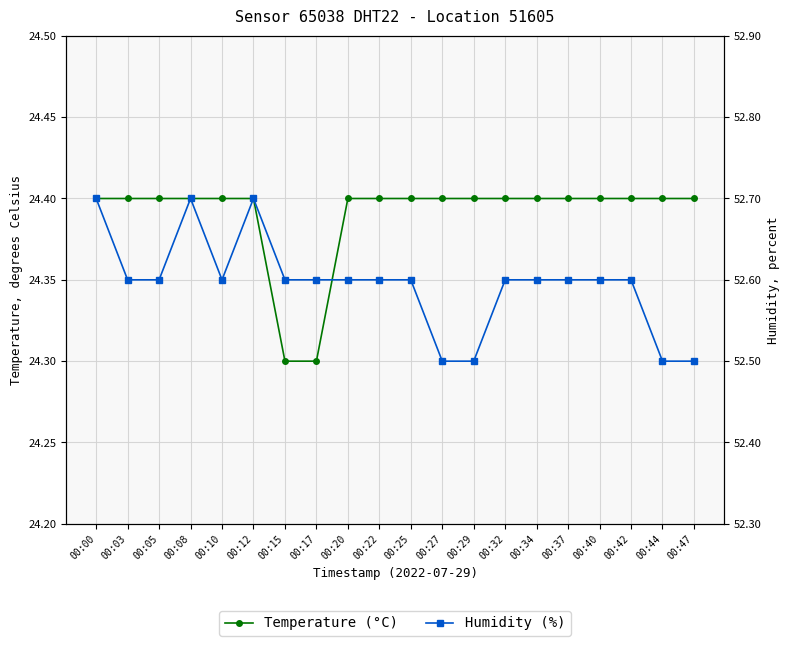

Reading left to right, what are all the values shown in this chart?

Temperature (°C): 00:00=24.4	00:03=24.4	00:05=24.4	00:08=24.4	00:10=24.4	00:12=24.4	00:15=24.3	00:17=24.3	00:20=24.4	00:22=24.4	00:25=24.4	00:27=24.4	00:29=24.4	00:32=24.4	00:34=24.4	00:37=24.4	00:40=24.4	00:42=24.4	00:44=24.4	00:47=24.4
Humidity (%): 00:00=52.7	00:03=52.6	00:05=52.6	00:08=52.7	00:10=52.6	00:12=52.7	00:15=52.6	00:17=52.6	00:20=52.6	00:22=52.6	00:25=52.6	00:27=52.5	00:29=52.5	00:32=52.6	00:34=52.6	00:37=52.6	00:40=52.6	00:42=52.6	00:44=52.5	00:47=52.5